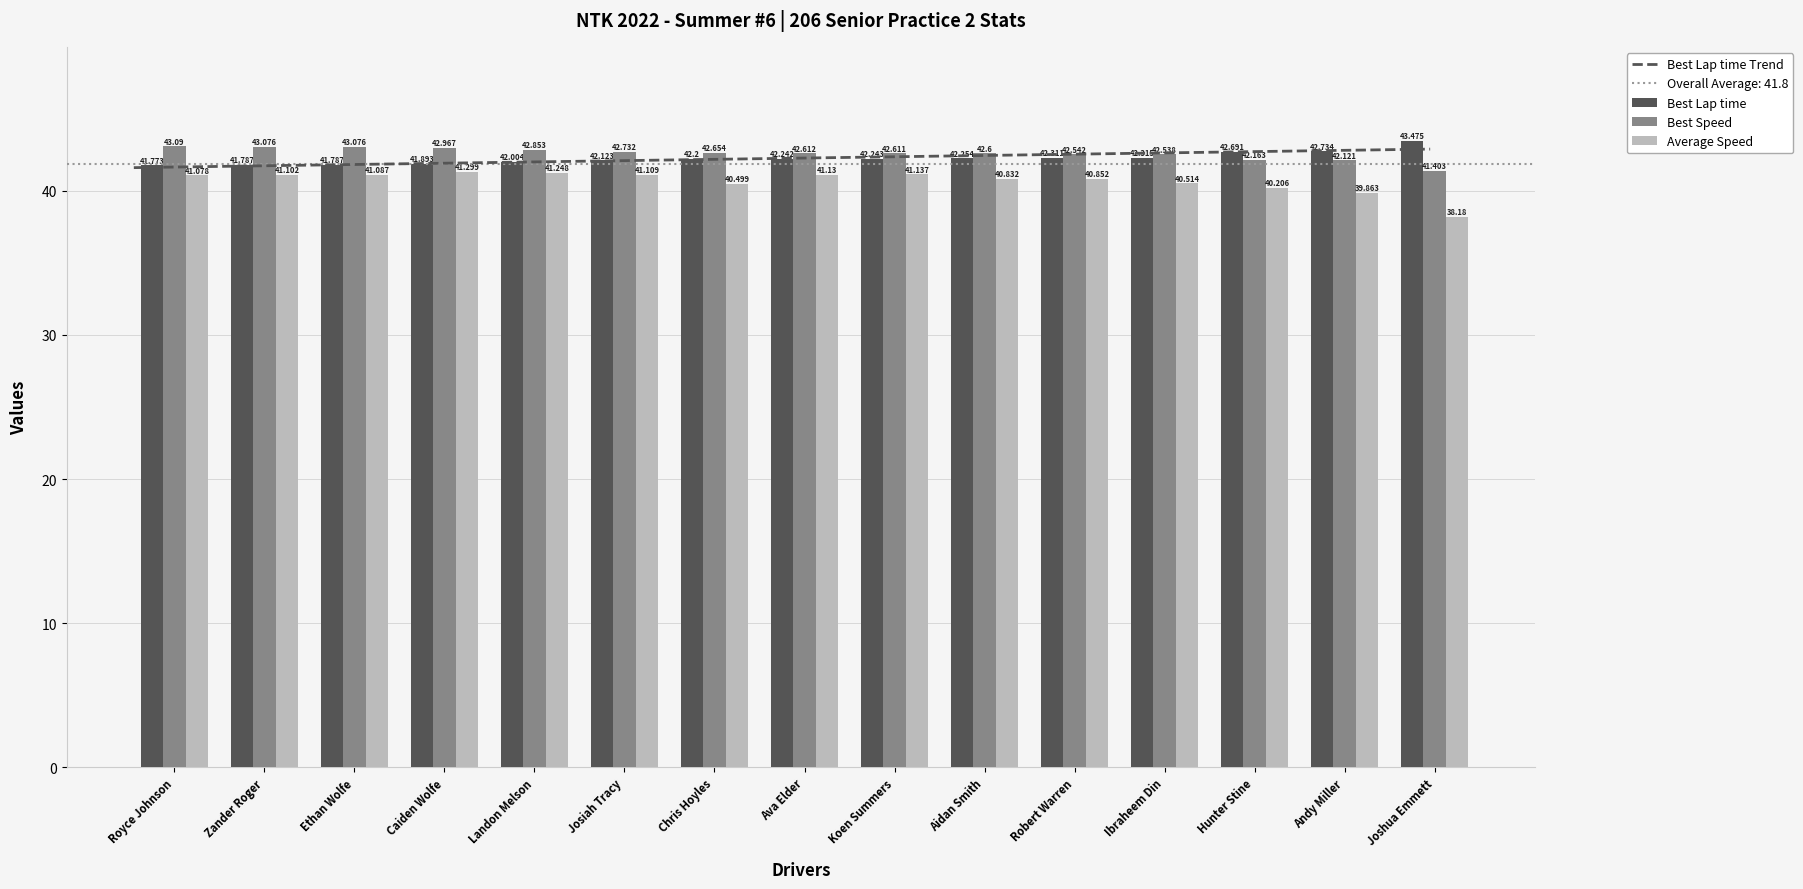

What is the sum of all Best Lap time values?

633.8